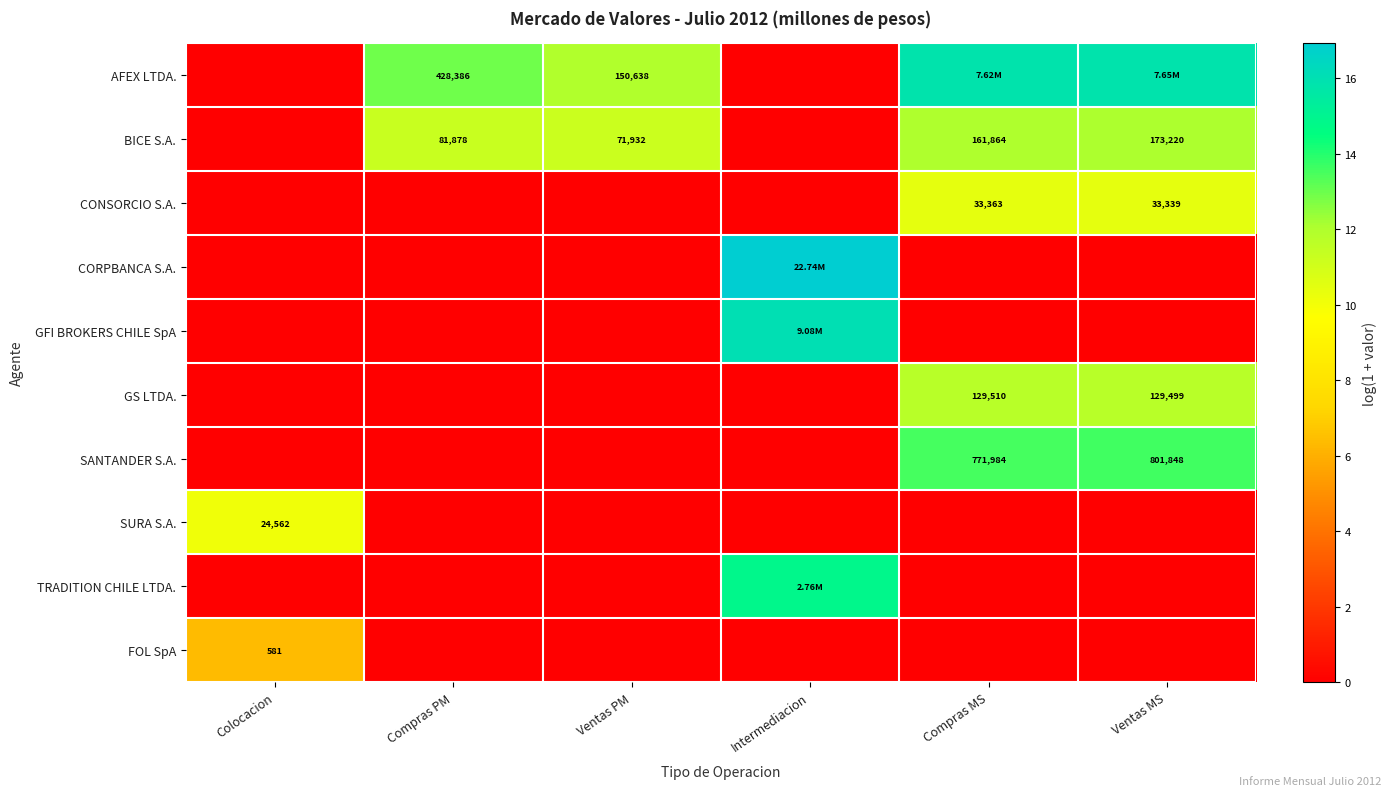

List the series in order of their peak value, highest first.

CORPBANCA S.A., GFI BROKERS CHILE SpA, AFEX LTDA., TRADITION CHILE LTDA., SANTANDER S.A., BICE S.A., GS LTDA., CONSORCIO S.A., SURA S.A., FOL SpA